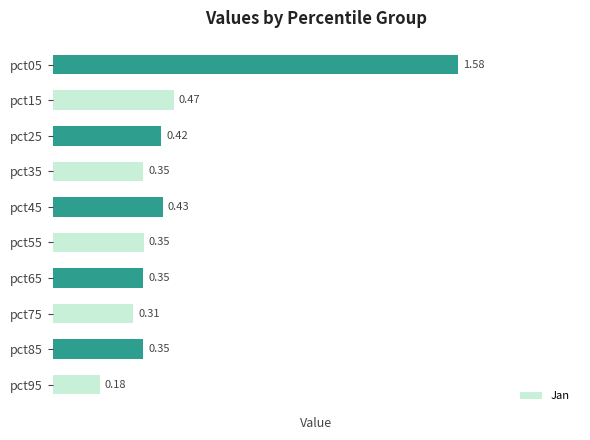

How many bars are there in total?

10